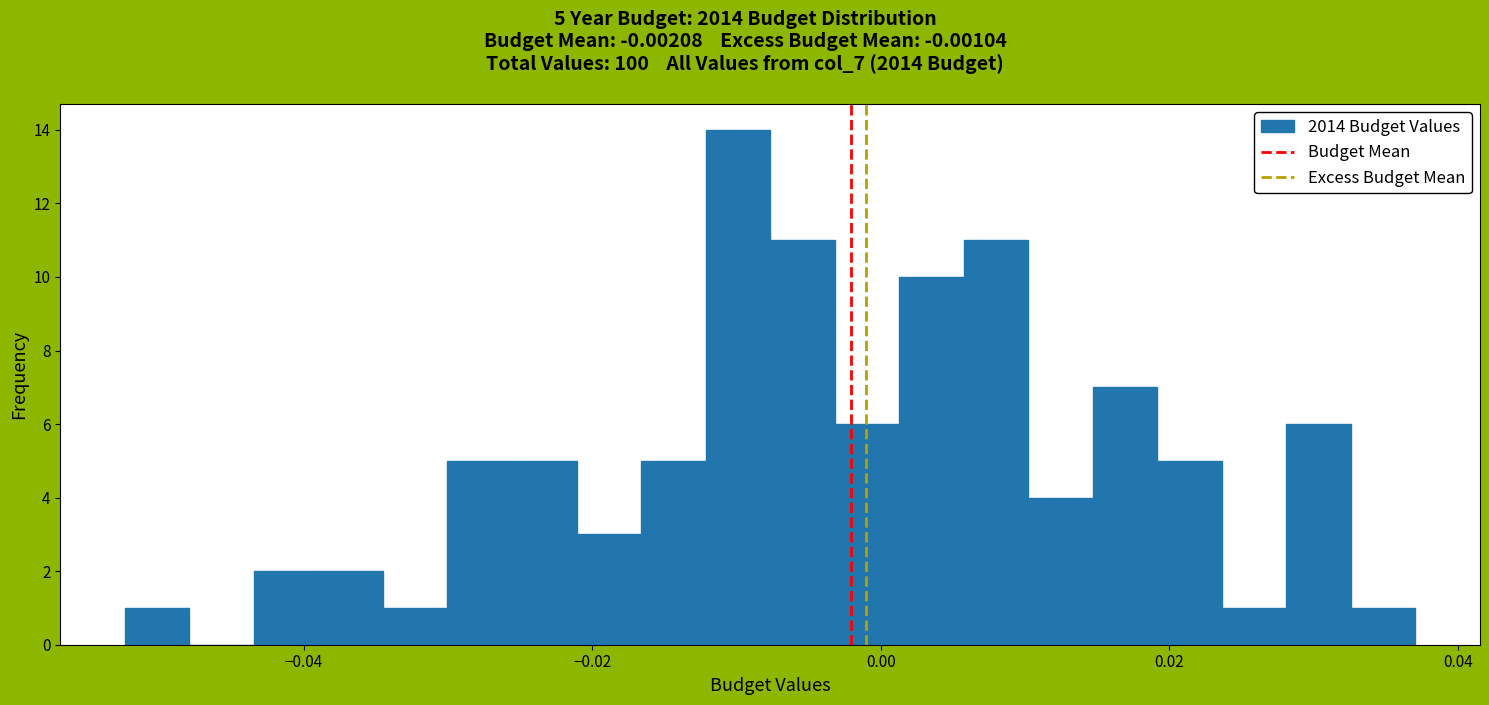

Around what value on the x-axis is the tallest bar? Give the approximate position of its centre, as read against the axis.

-0.010